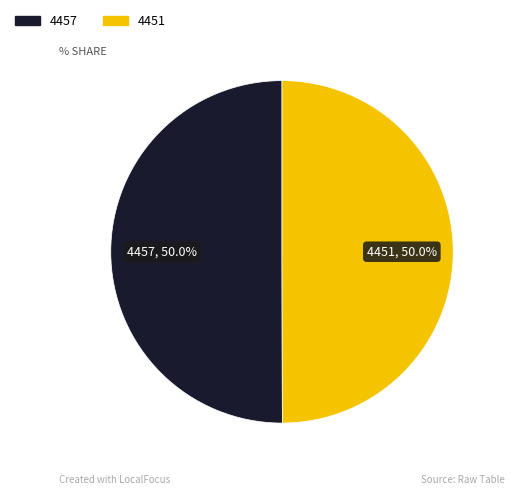

Combined, what portion of the pie is 4457 and 4451?

100.0%